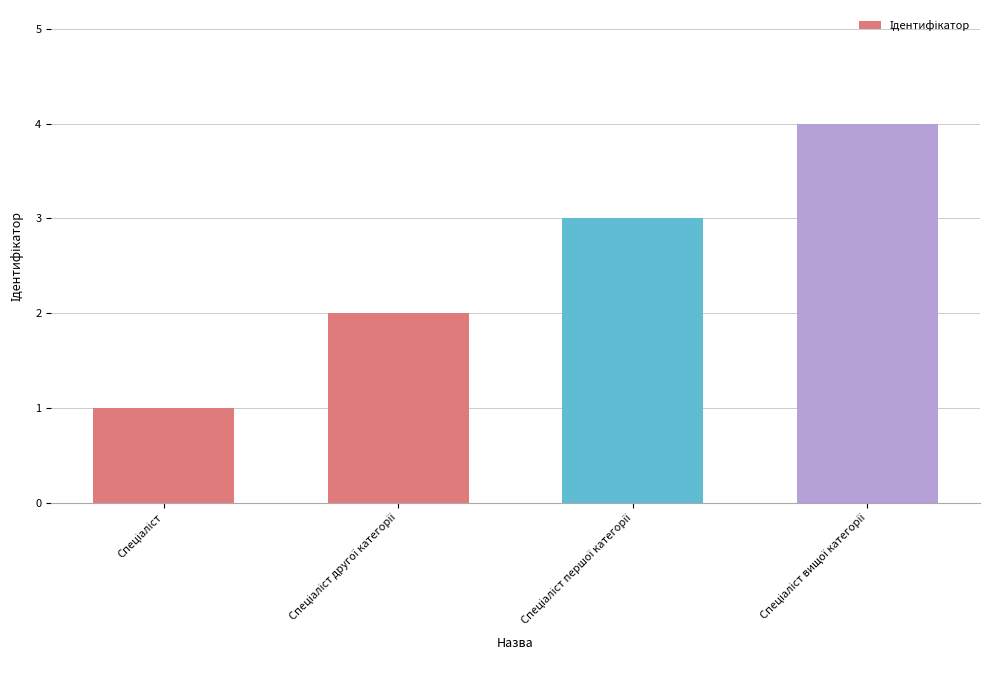

Are the bars grouped side by side (vs. stacked)?

No